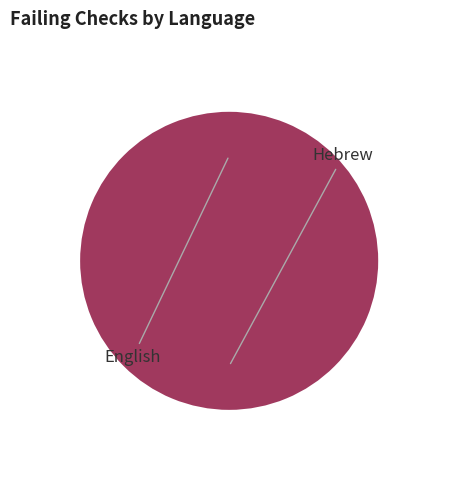

Is it true that English is 0% of the pie?

True